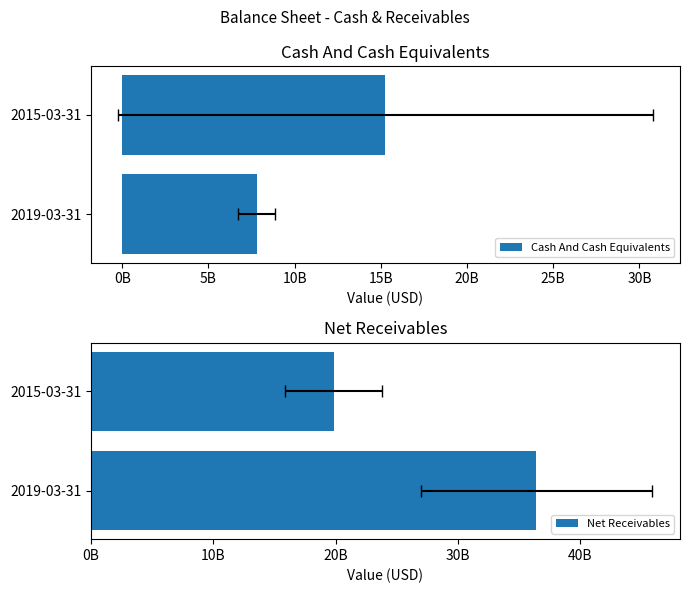

True or false: Net Receivables has a value of 7470543327 at 2015-03-31.

False